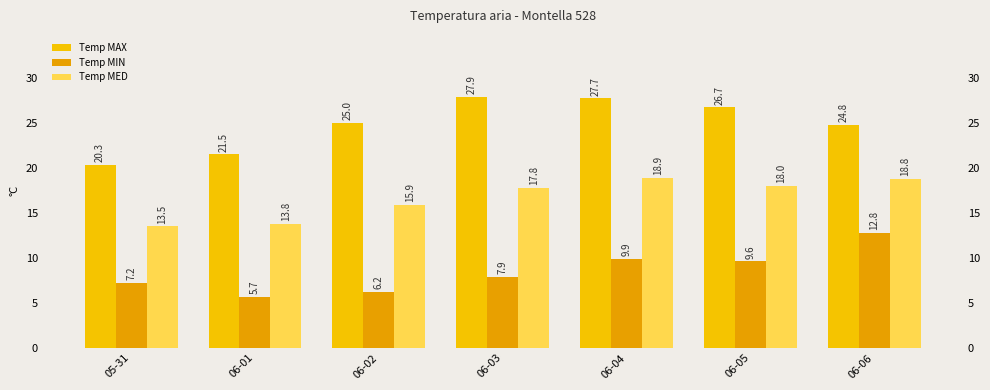

What is the sum of all Temp MIN values?

59.3